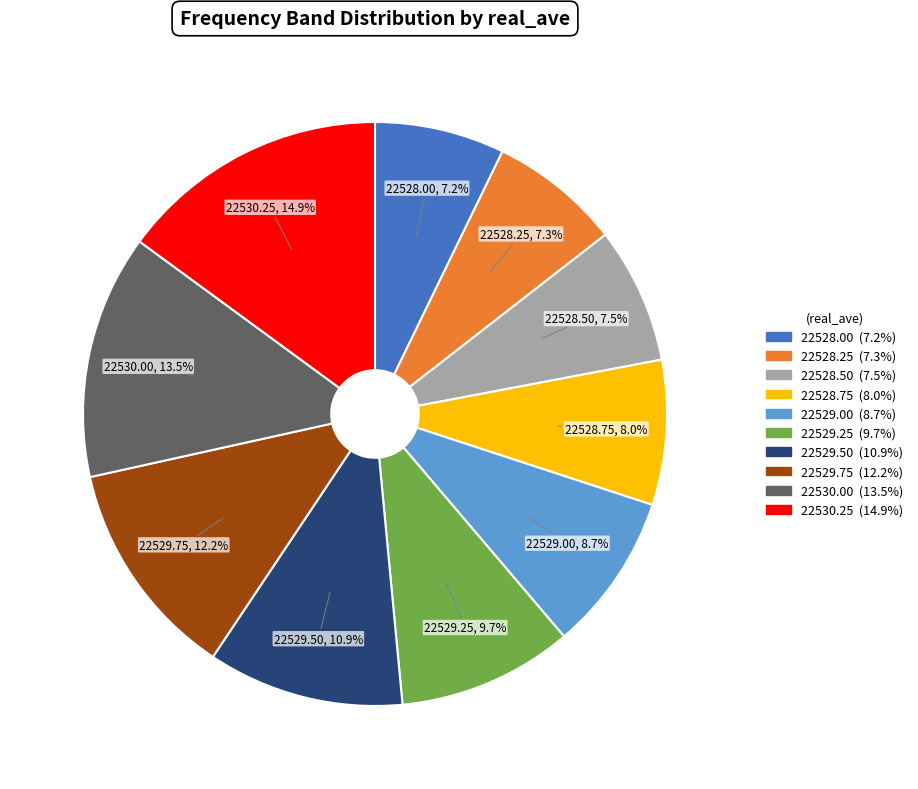

Which has a higher value, 22528.00 or 22530.25?

22530.25